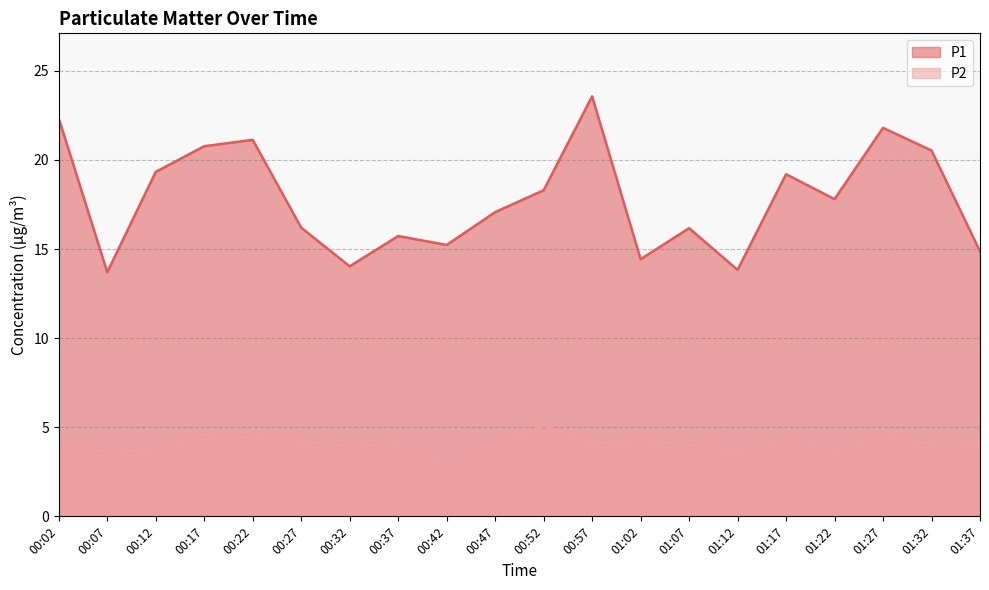

What are all the series names shown in the legend?

P1, P2